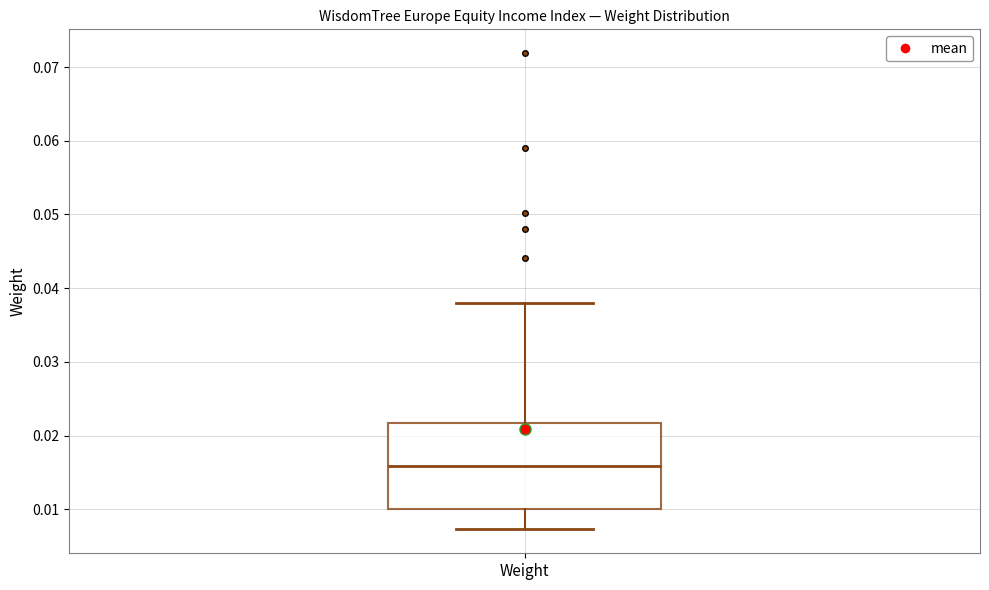

Where is the upper edge of the box for Weight on the y-axis? The values are not printed on the chart, so give them approximately, as read against the axis.

0.022